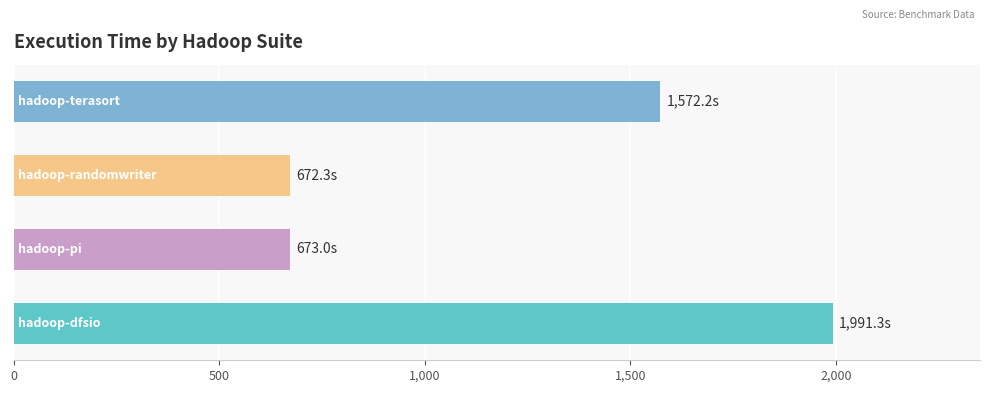

What is the maximum value shown in the chart?

1991.3